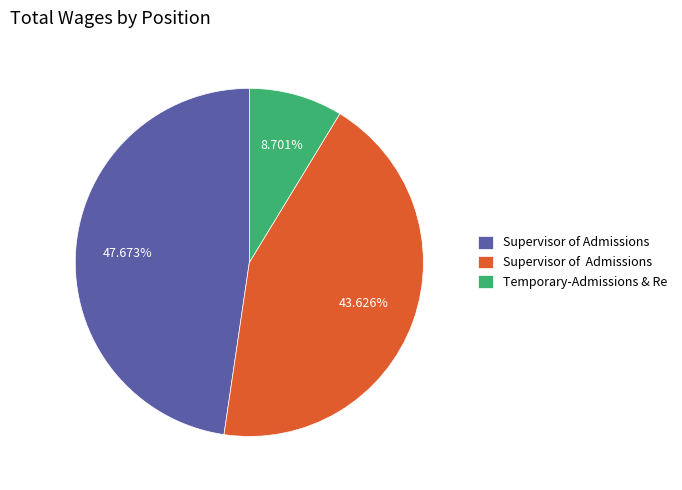

Is there any slice that represents more than half of the pie?

No